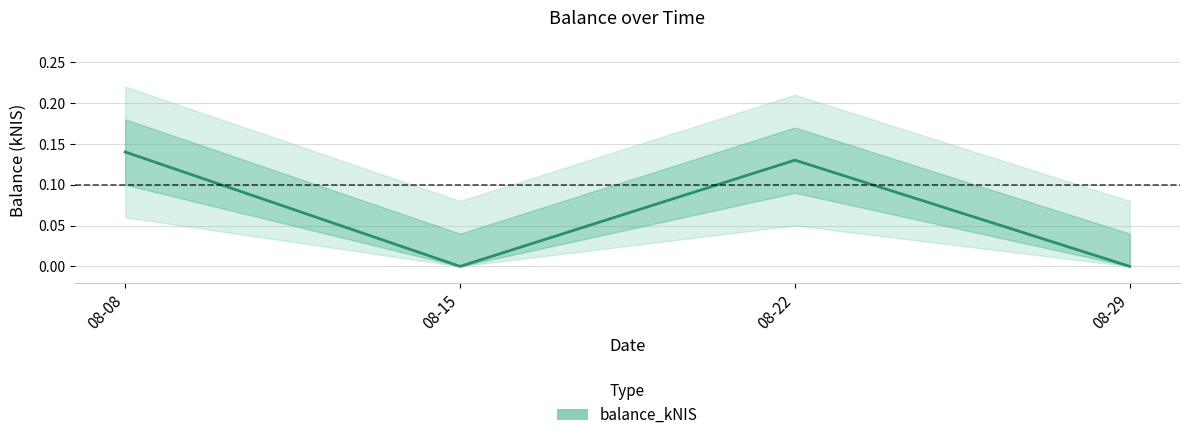

Count the number of data series in this chart.

1